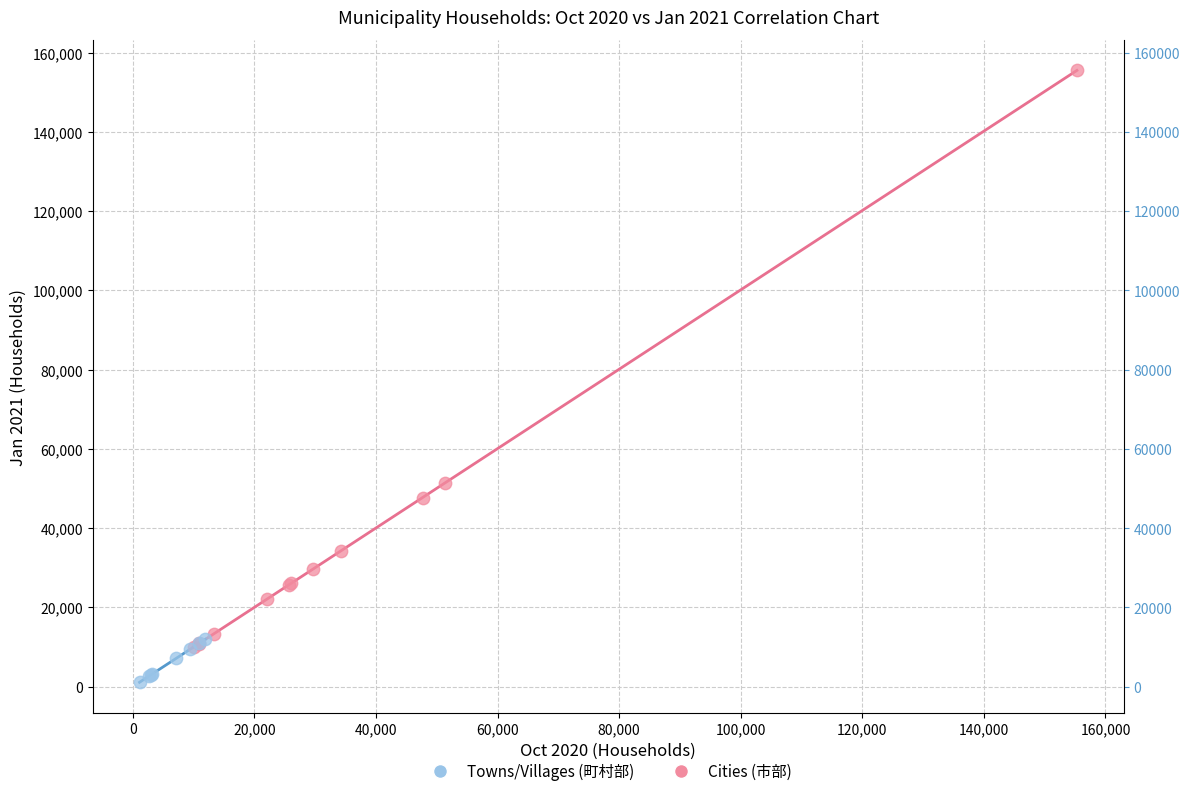

Which series has the widest spread of Y values?

Cities (市部)